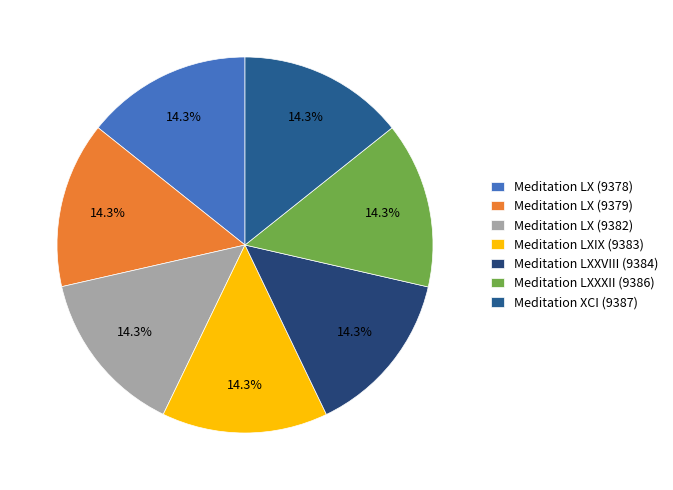

Does Meditation LXIX (9383) represent more than half of the total?

No